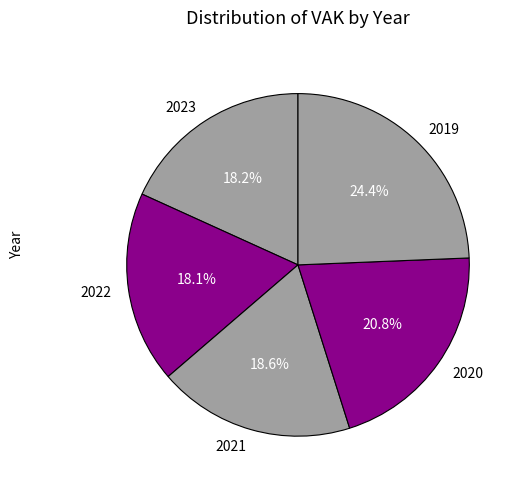

How many slices are in this pie chart?

5